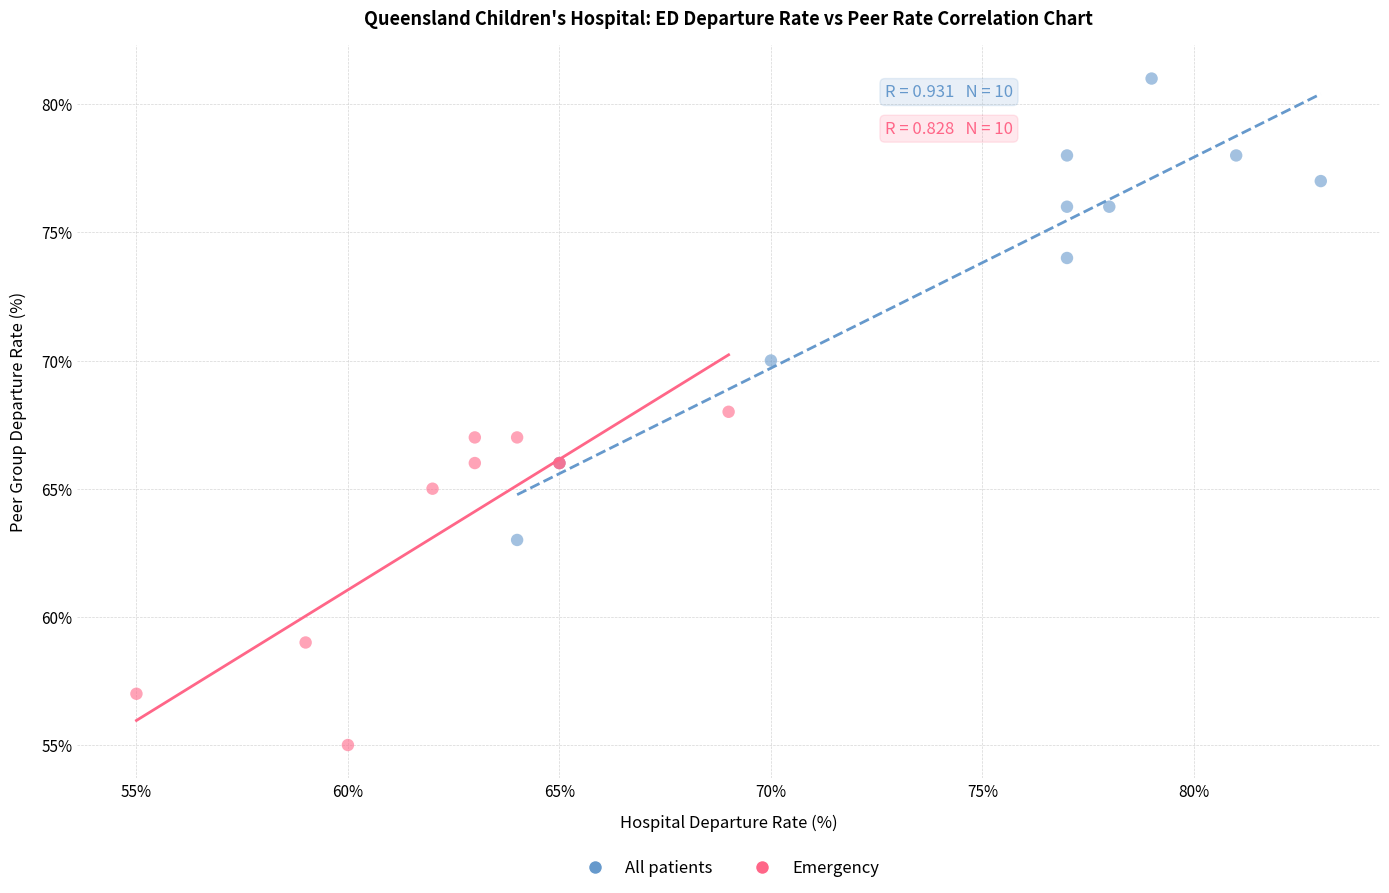

What are all the series names shown in the legend?

All patients, Emergency